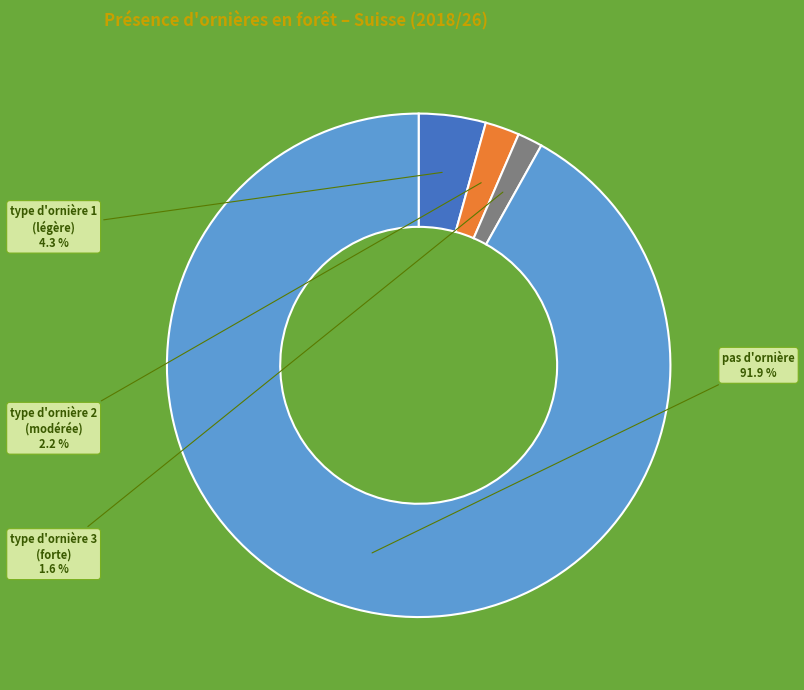

Does any single category account for the majority?

Yes